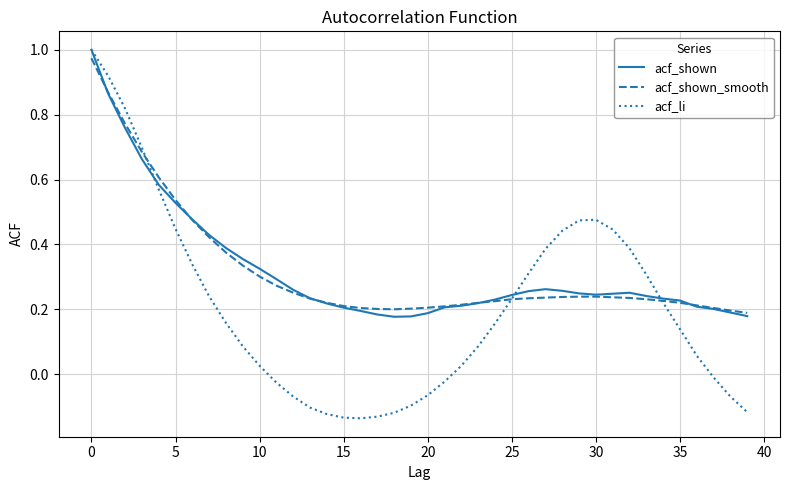

Which series has the largest range (max minus min)?

acf_li